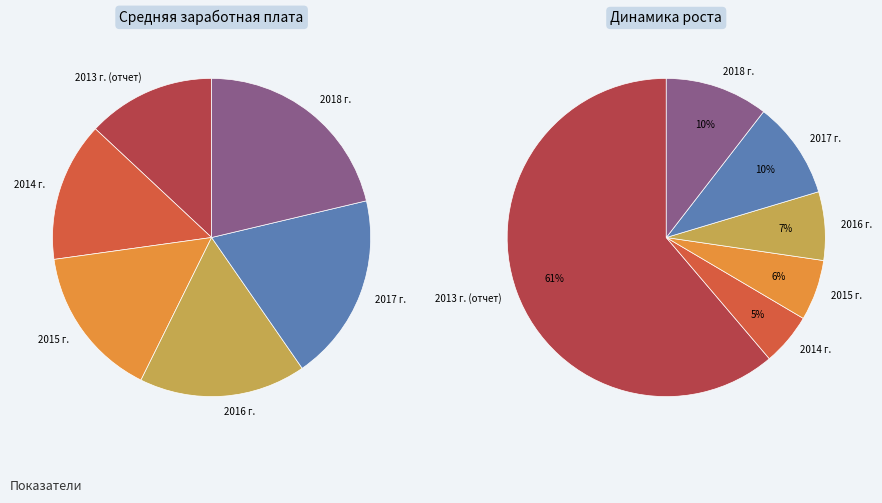

What is the total percentage of 2014 г. and 2018 г.?

35.5%